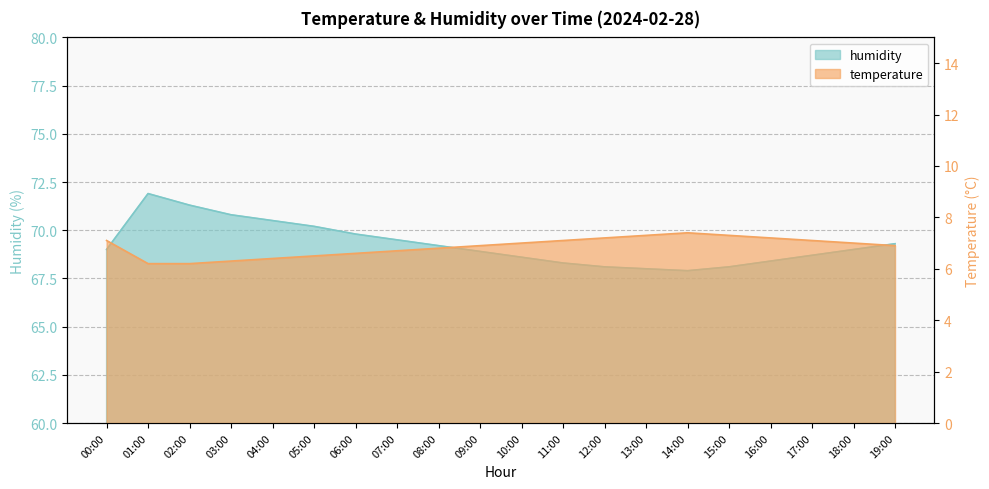

What is the difference between the highest and lowest values at 11:00?

61.2